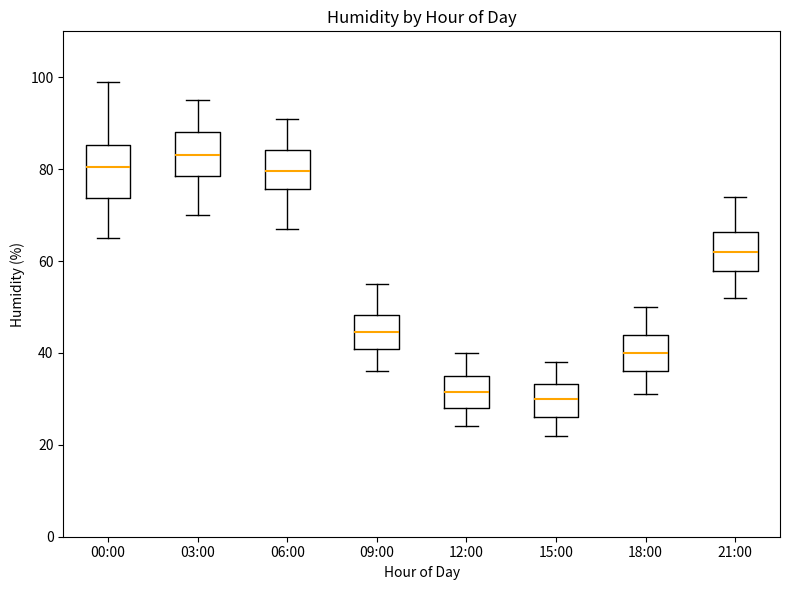

Where does the upper whisker of the box for 06:00 end on the y-axis? The values are not printed on the chart, so give them approximately, as read against the axis.

92